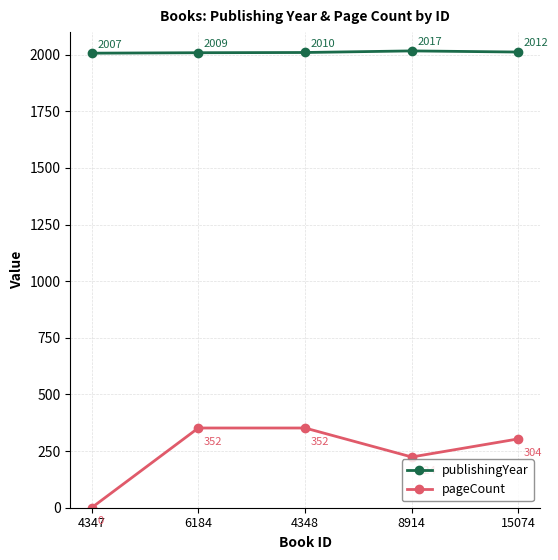

What is the label of the 1st point from the right?

15074